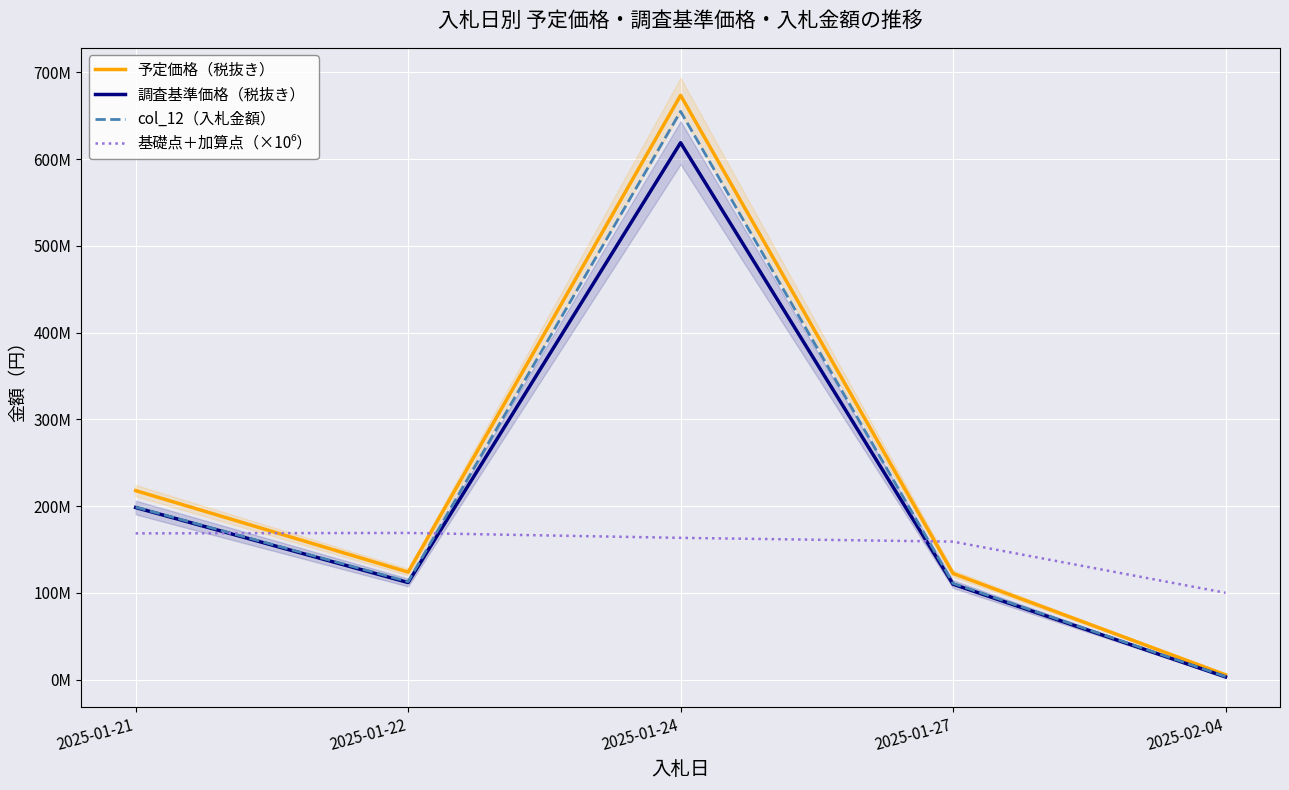

Reading left to right, what are all the values shown in this chart?

予定価格（税抜き）: 2025-01-21=217800000	2025-01-22=123820000	2025-01-24=673490000	2025-01-27=122240000	2025-02-04=5470000
調査基準価格（税抜き）: 2025-01-21=198310000	2025-01-22=111810000	2025-01-24=618850000	2025-01-27=109920000	2025-02-04=2980000
col_12（入札金額）: 2025-01-21=198800000	2025-01-22=112800000	2025-01-24=655000000	2025-01-27=110880000	2025-02-04=3440000
基礎点＋加算点（×10⁶）: 2025-01-21=168500000	2025-01-22=169000000	2025-01-24=163330000	2025-01-27=159000000	2025-02-04=100000000